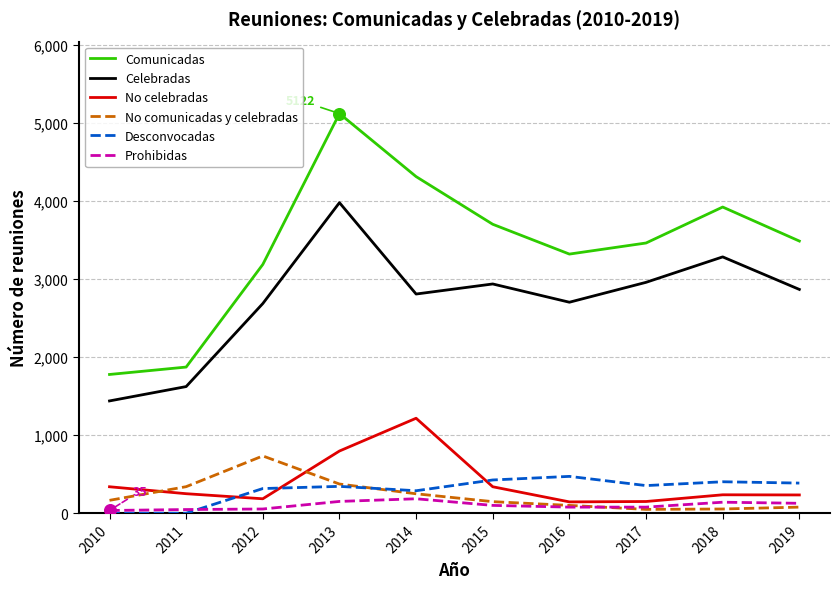

What is the total value across all series at 2015?

7654